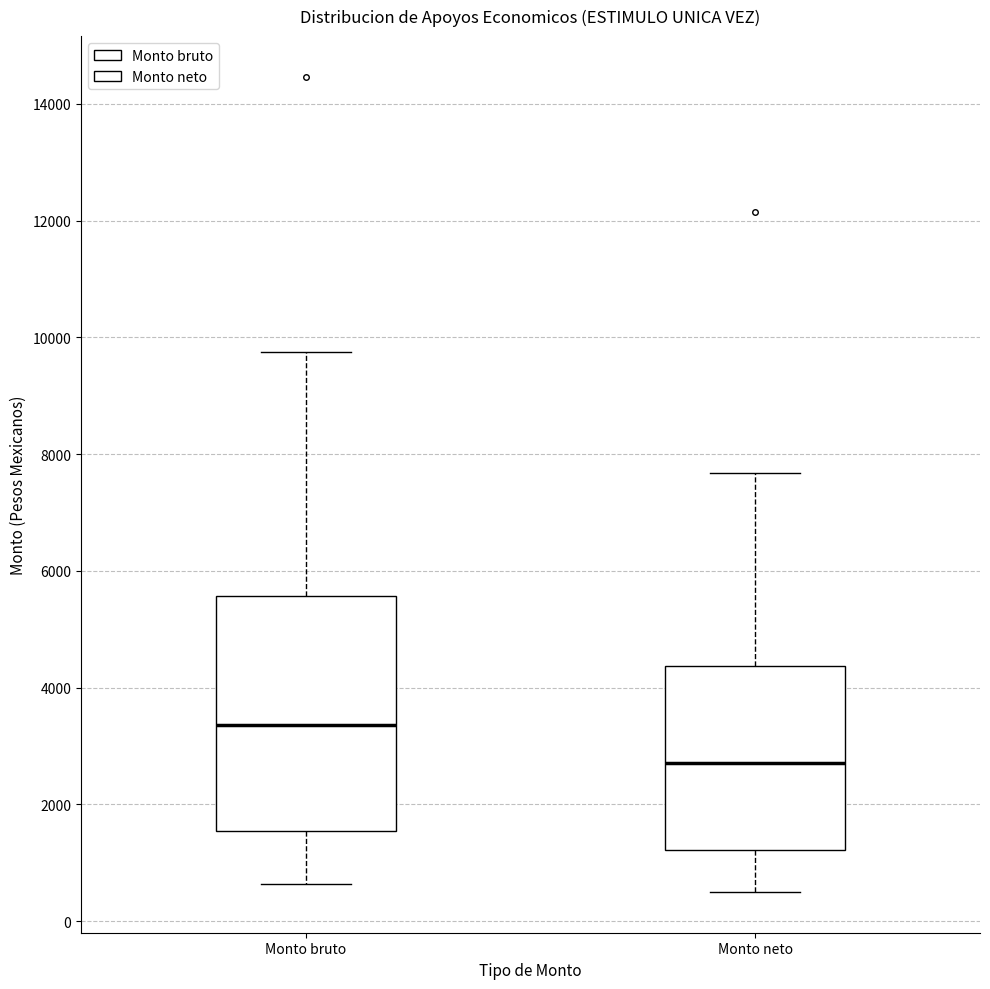

Comparing the boxes themselves (not the whiskers), which one is the tallest?

Monto bruto